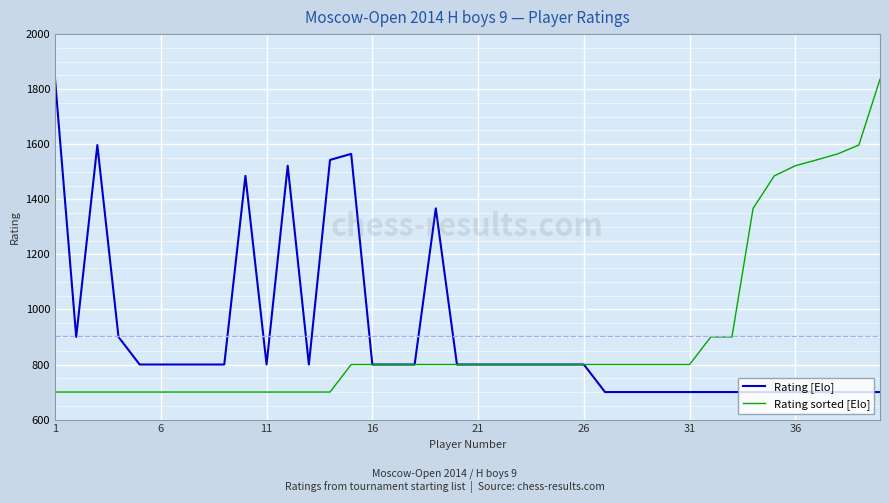

What is the maximum value shown in the chart?

1836